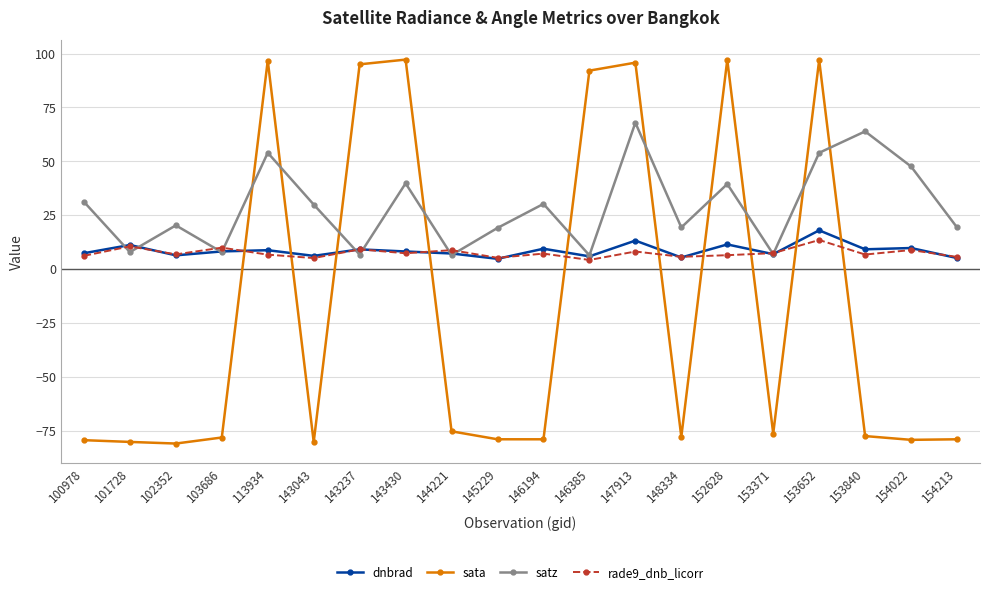

Between which two adjacent categories do rade9_dnb_licorr and sata first intersect?

103686 and 113934